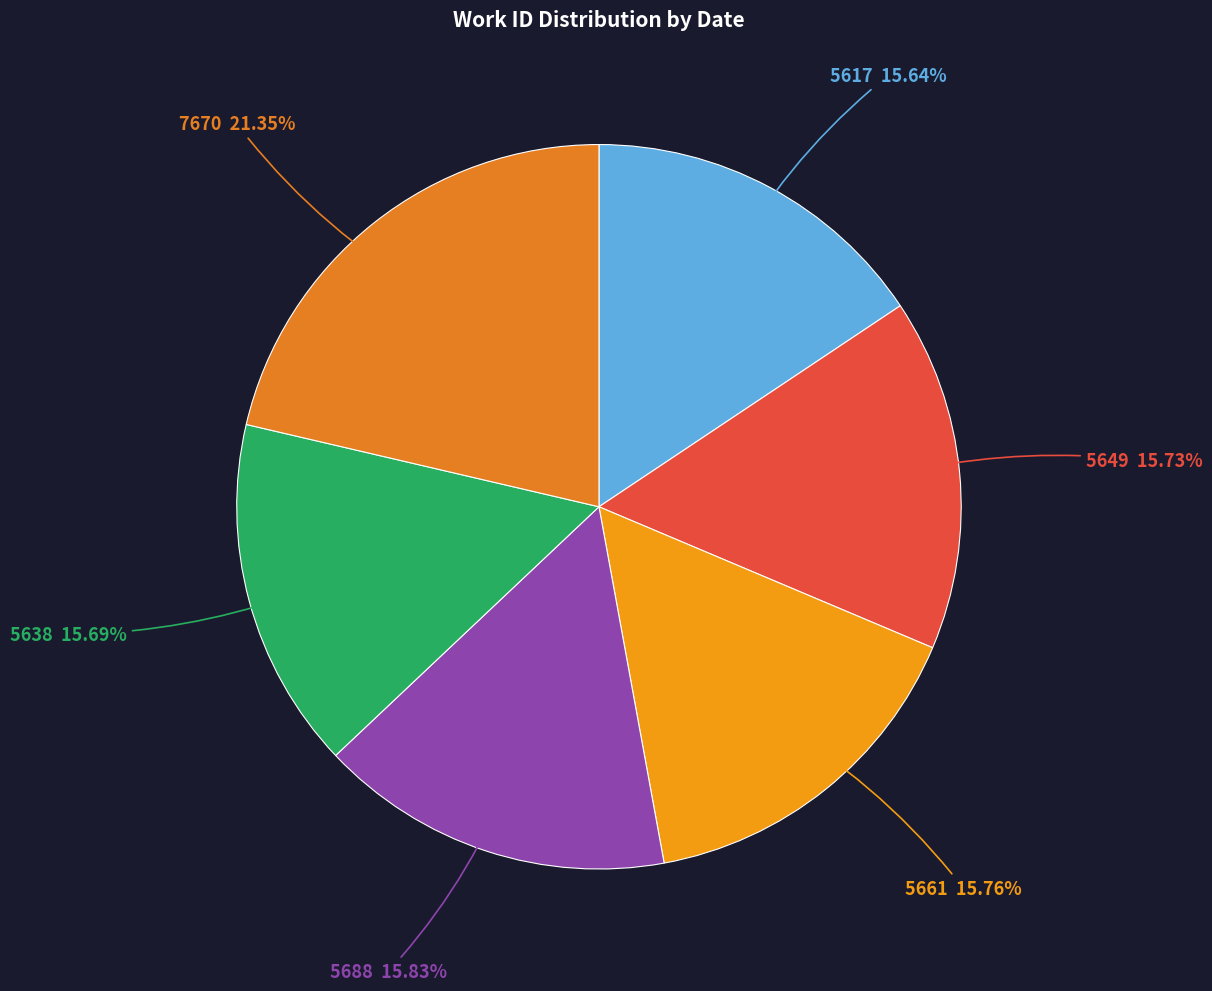

How many segments does this pie chart have?

6